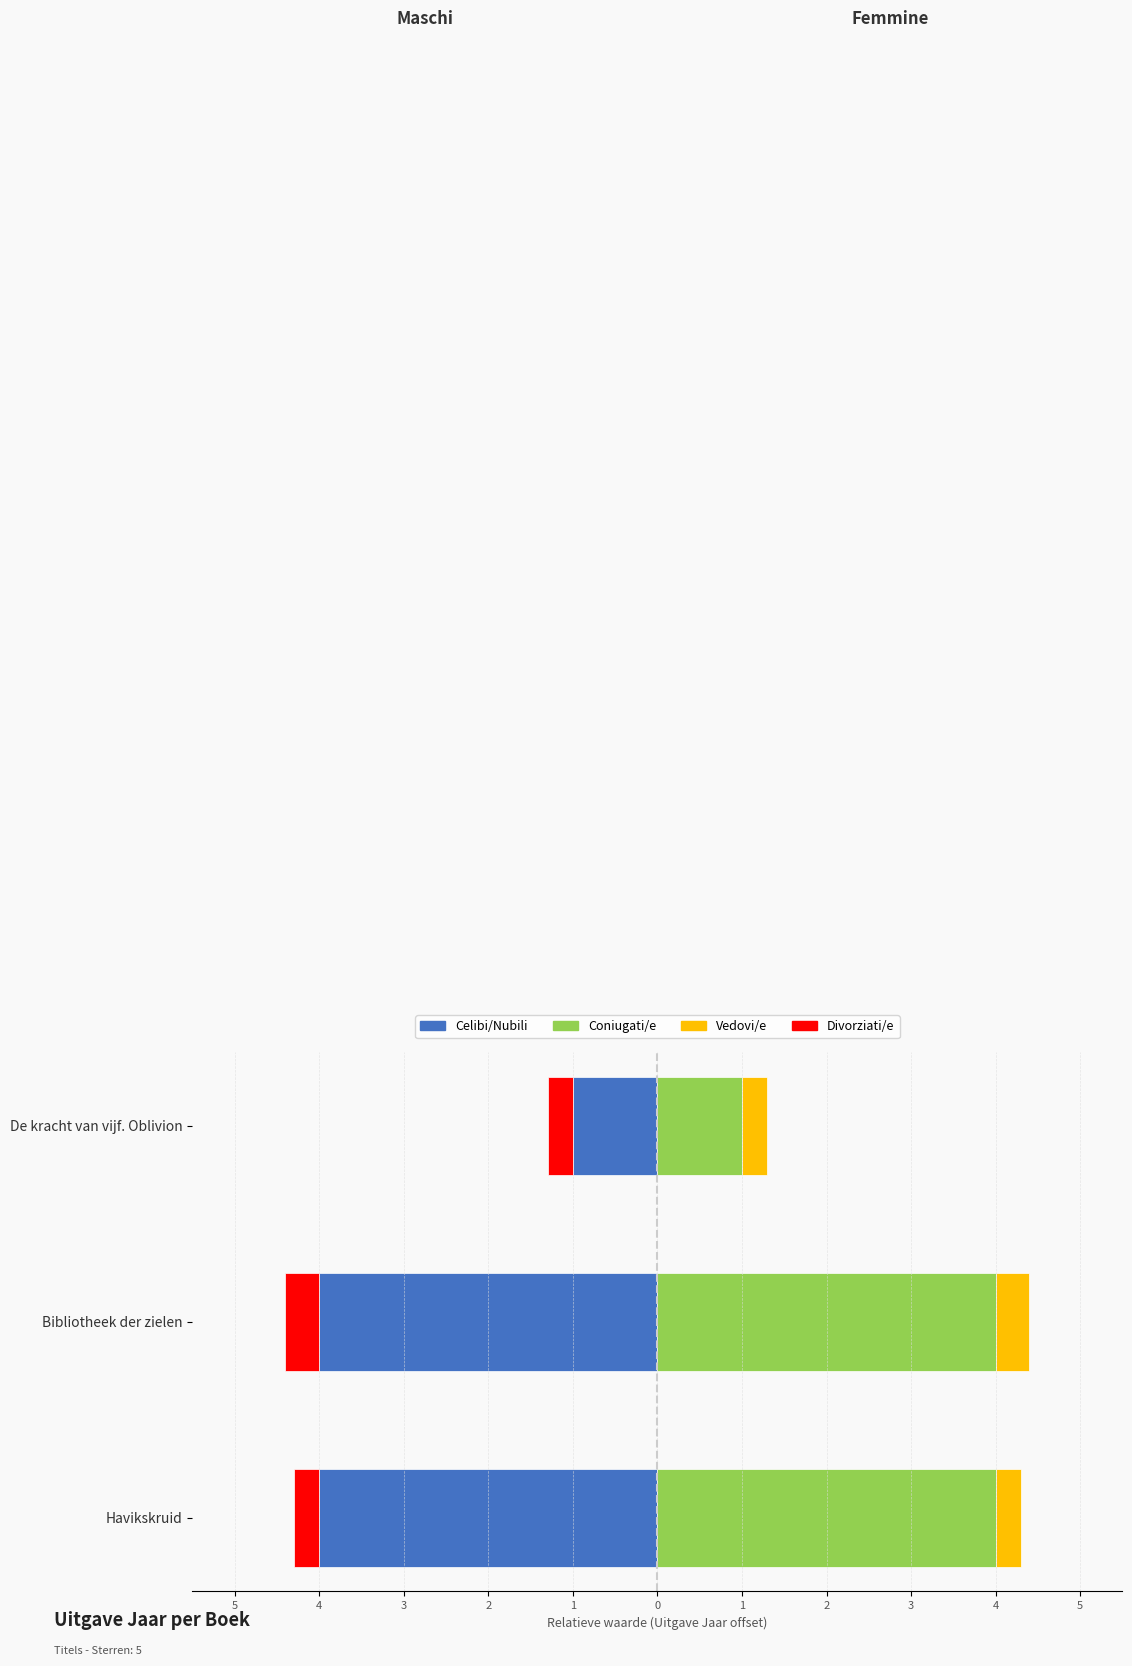

What is the minimum value for Femmine (Rechts)?

1.0